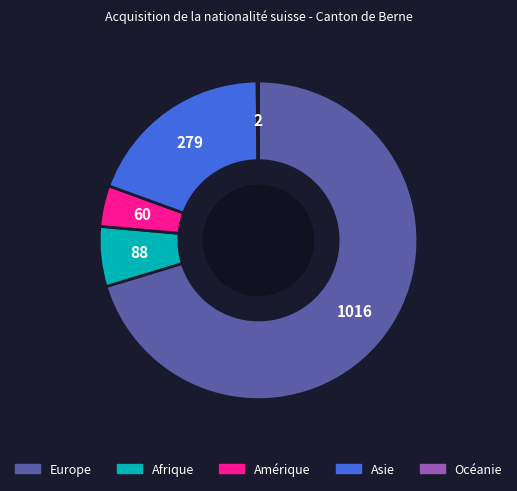

Is the sum of Amérique and Afrique greater than half?

No